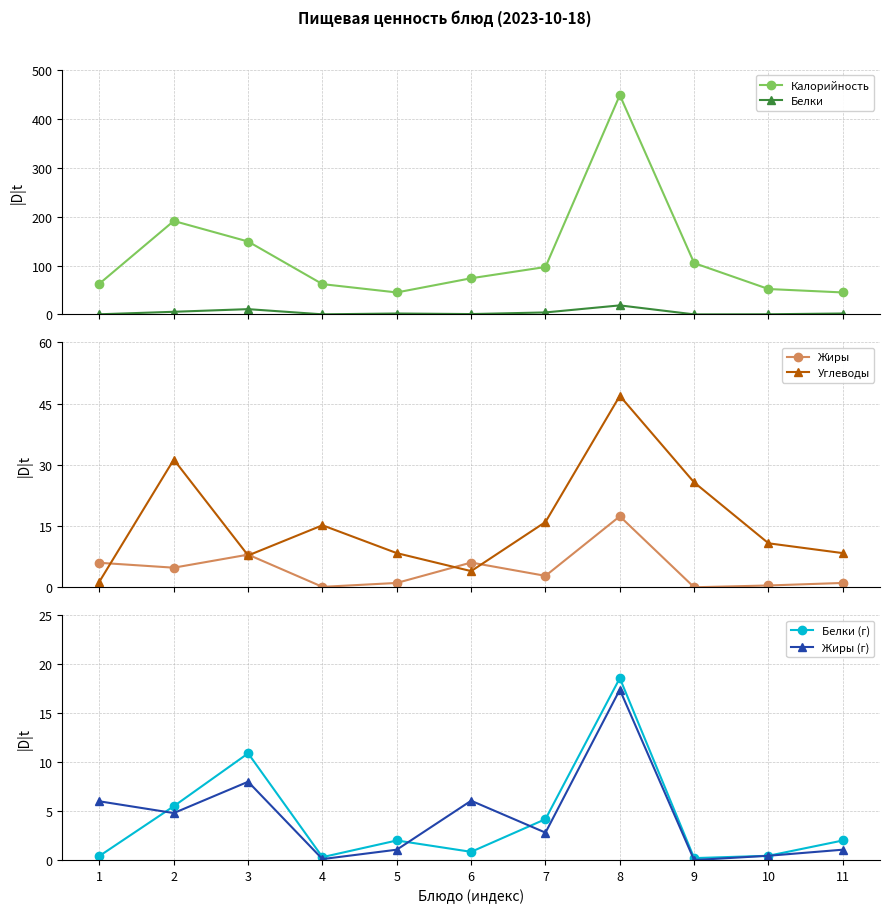

Does the chart have visible grid lines?

Yes